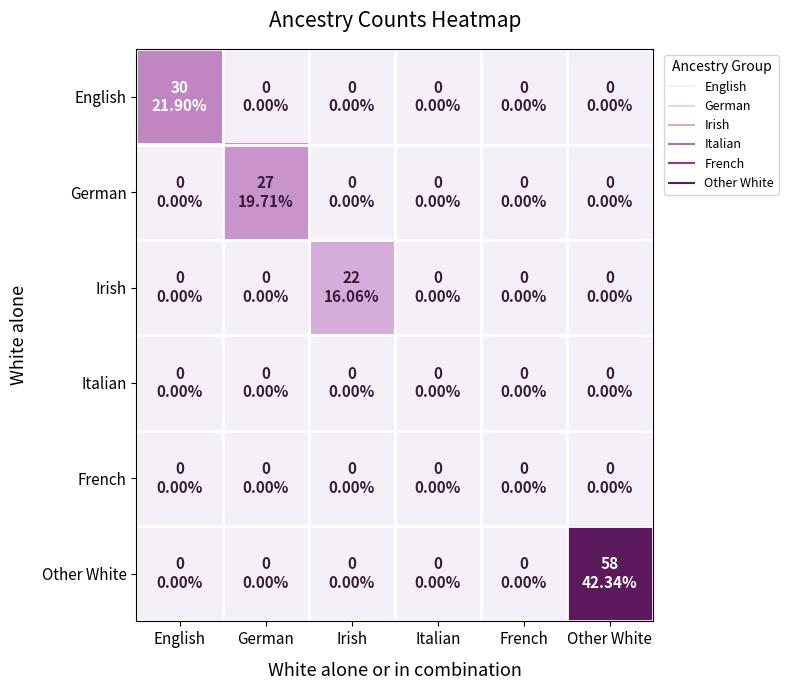

What is the spread (max minus min) of values at German?

27